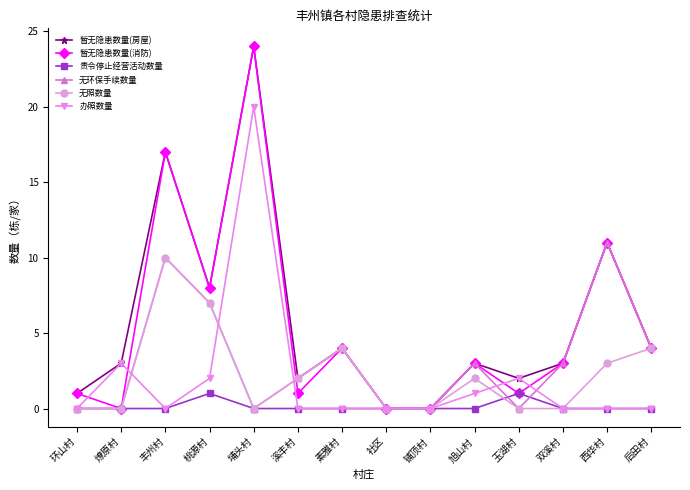

What is the approximate value of 无环保手续数量 at 西华村, to the nearest 10?

10